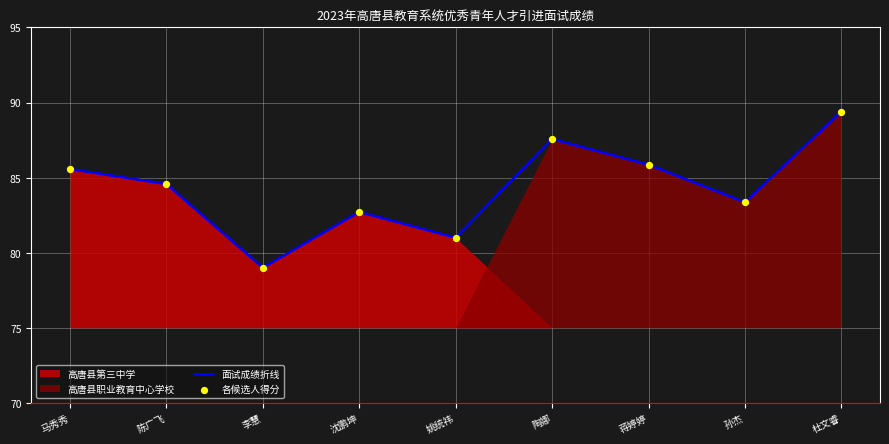

What is the total value across all series at 马秀秀?

171.1